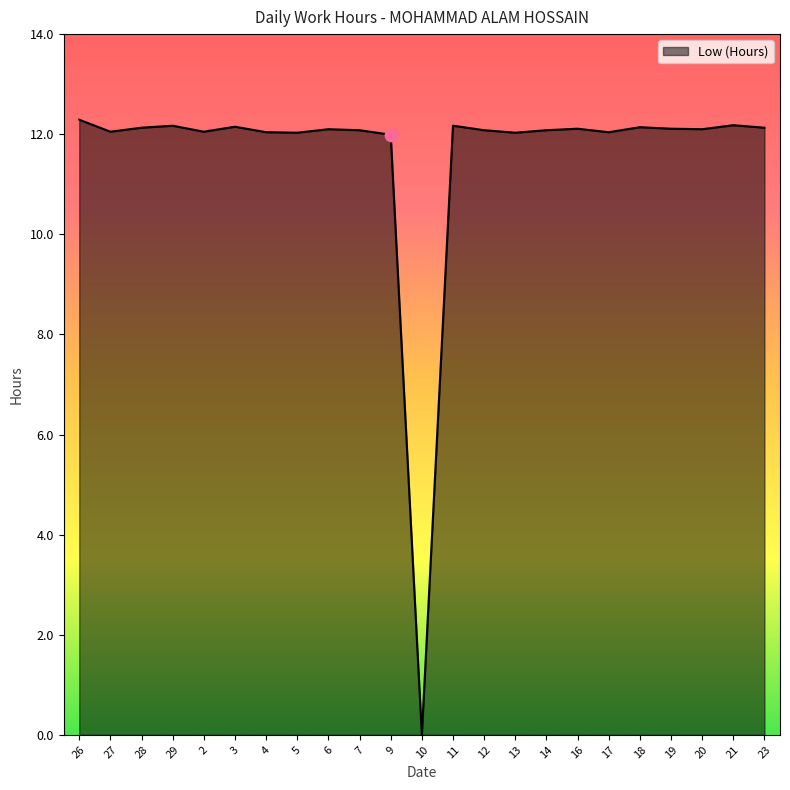

What is the change in value from 3 to 9?

-0.2